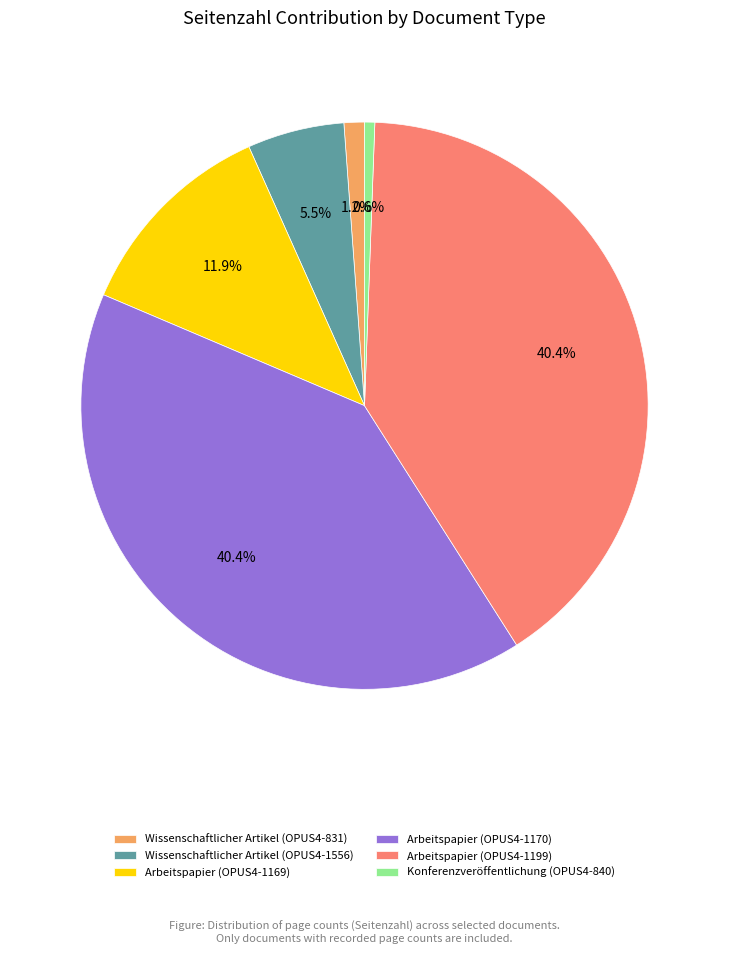

The Wissenschaftlicher Artikel (OPUS4-831) slice represents 1% of the pie. True or false?

True